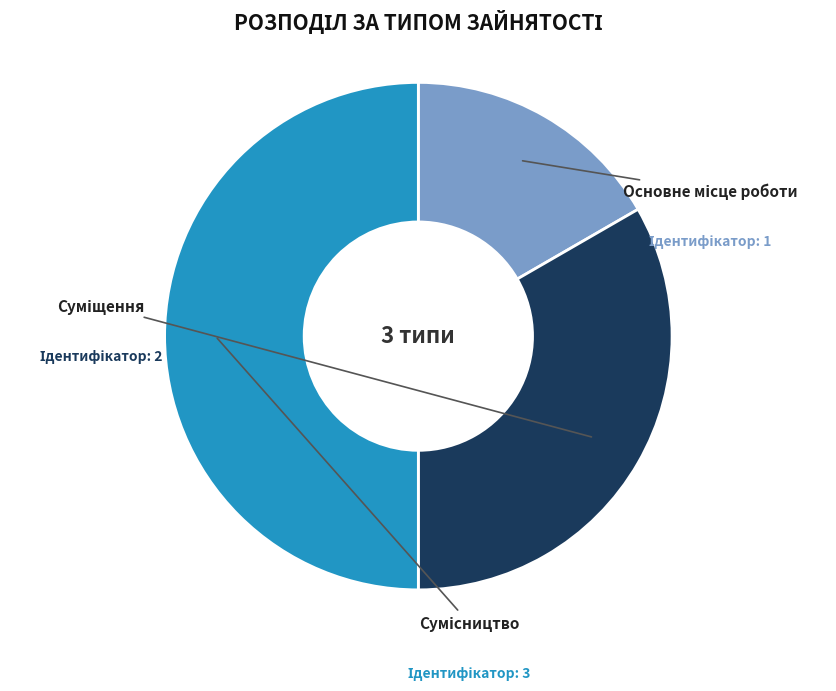

Between Основне місце роботи and Суміщення, which is larger?

Суміщення